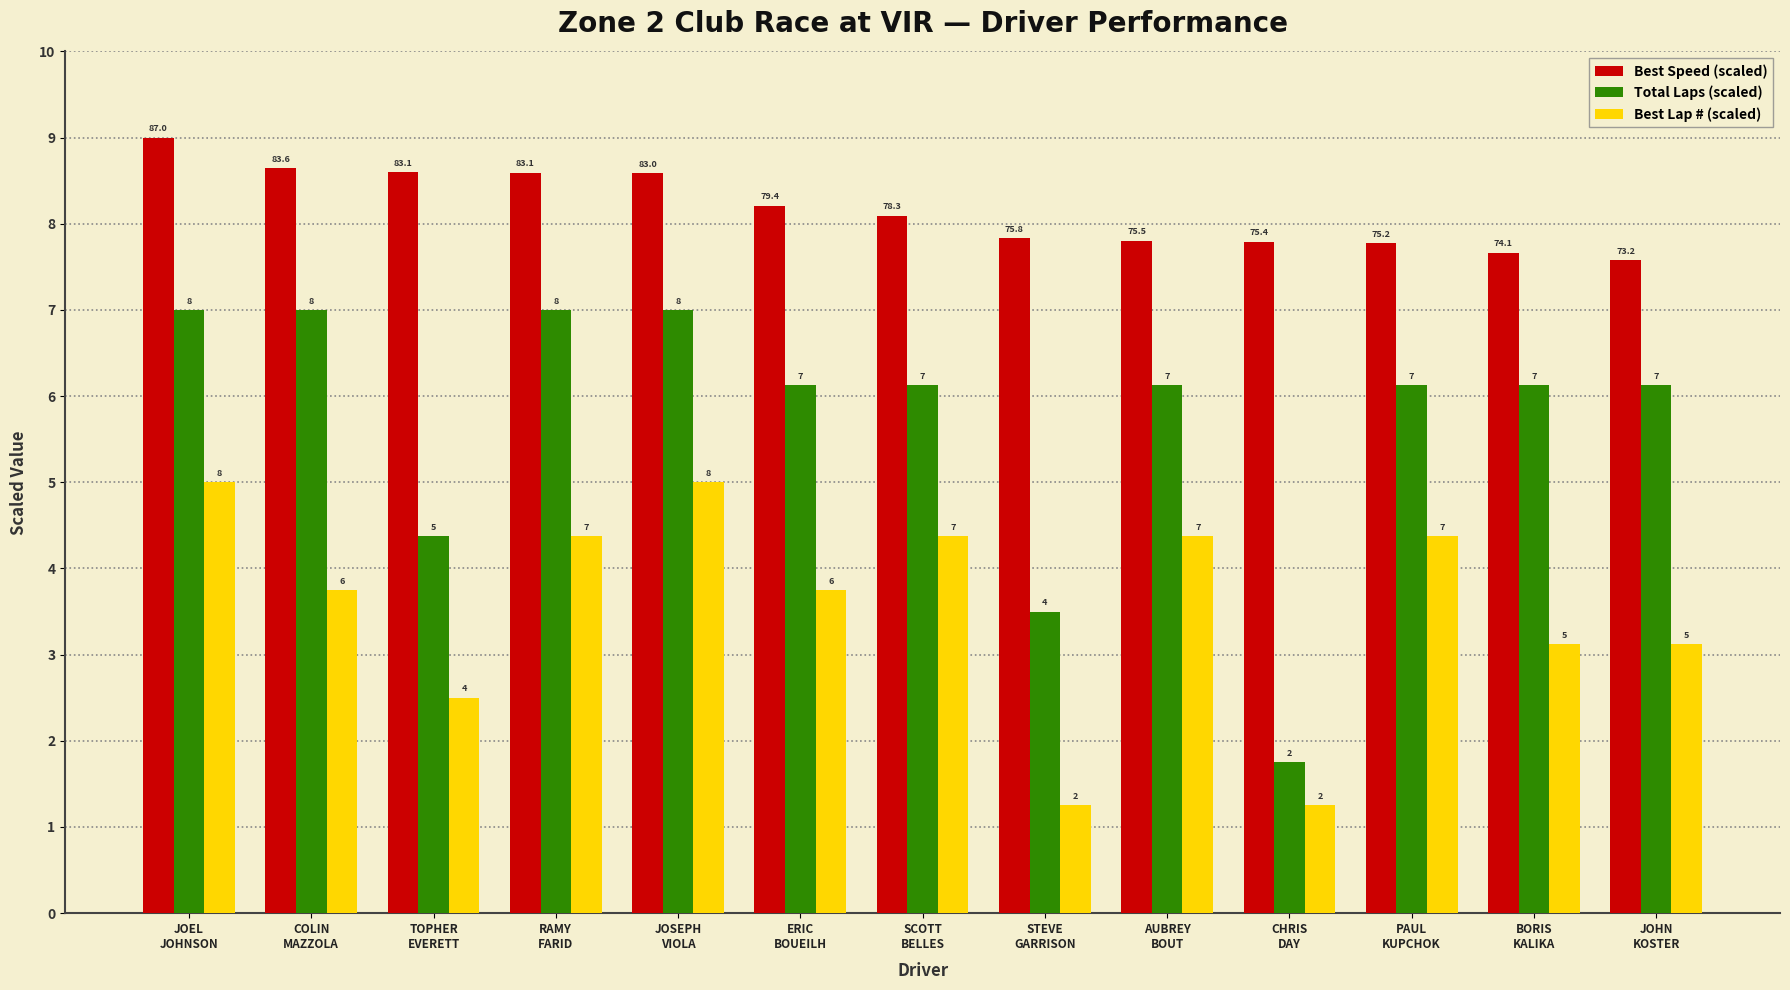

What are all the series names shown in the legend?

Best Speed (scaled), Total Laps (scaled), Best Lap # (scaled)